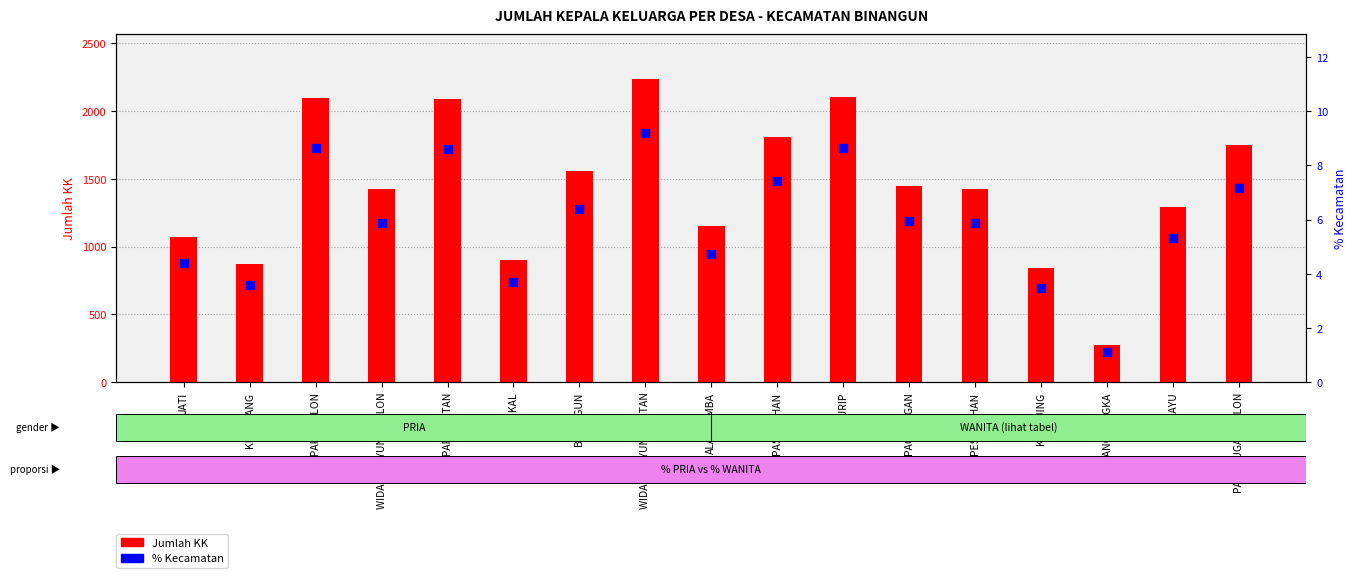

At how many categories does at least one series exceed 1592?

6